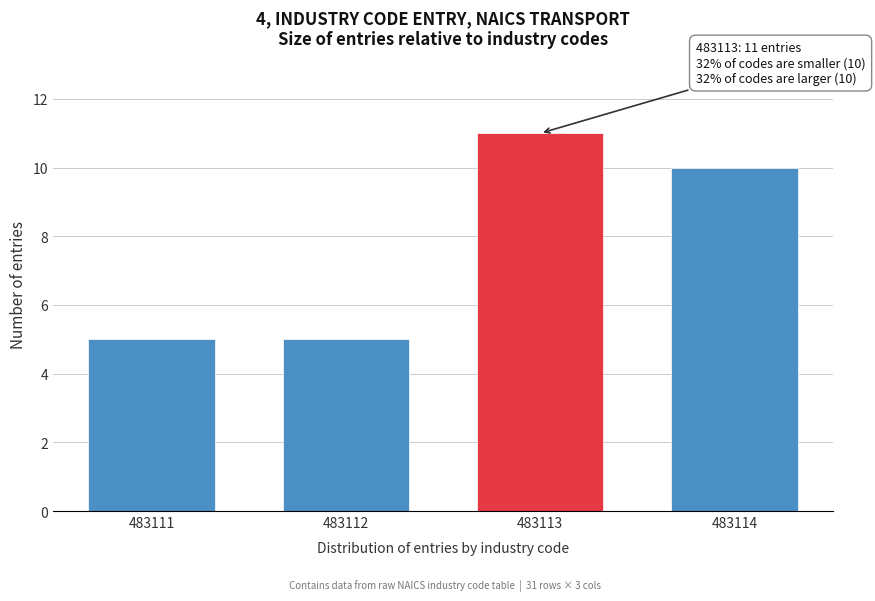

Reading right to left, list all the values displayed in this chart.

10	11	5	5